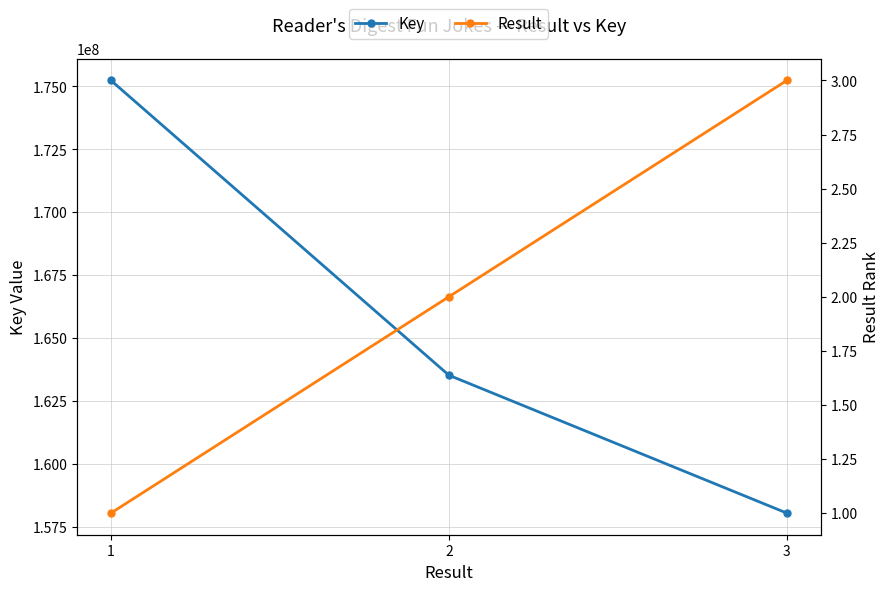

What is the difference between the Key values at 2 and 3?

5477485